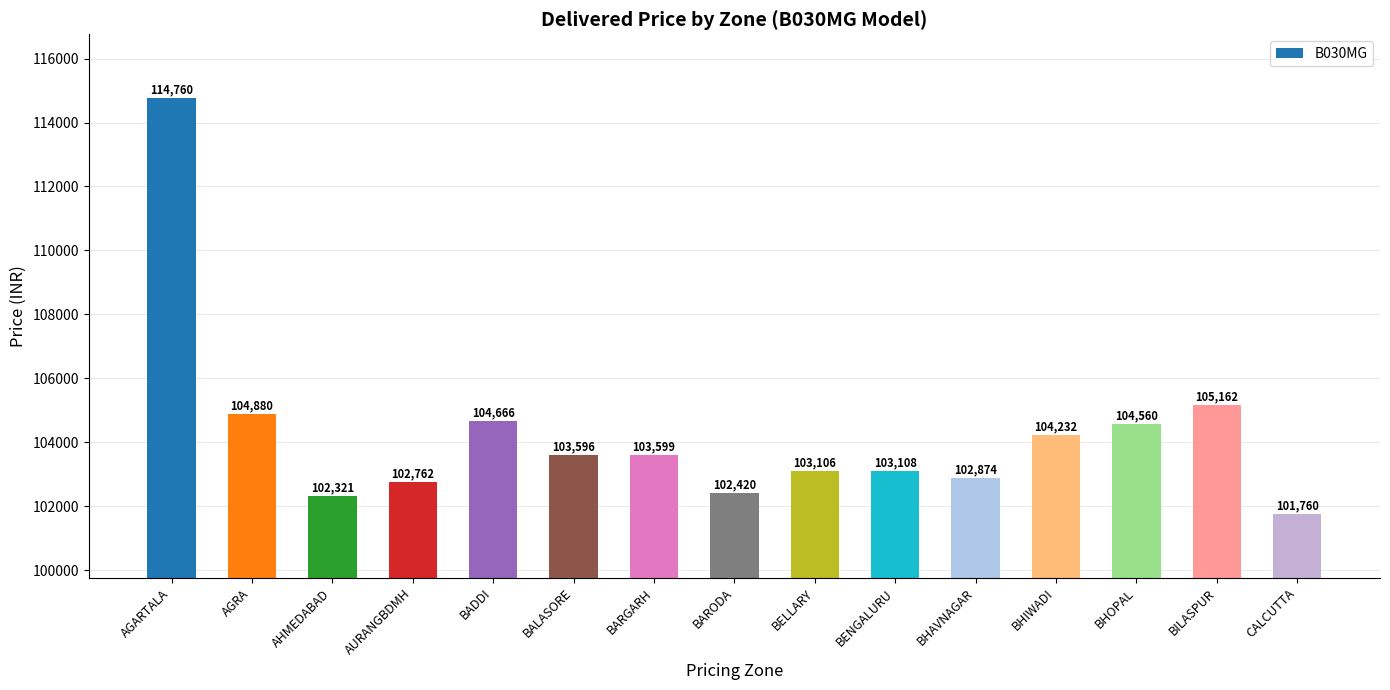

What is the sum of all values?

1563806